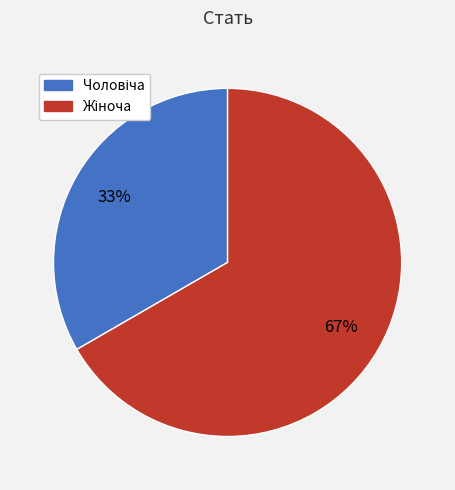

Is there any slice that represents more than half of the pie?

Yes